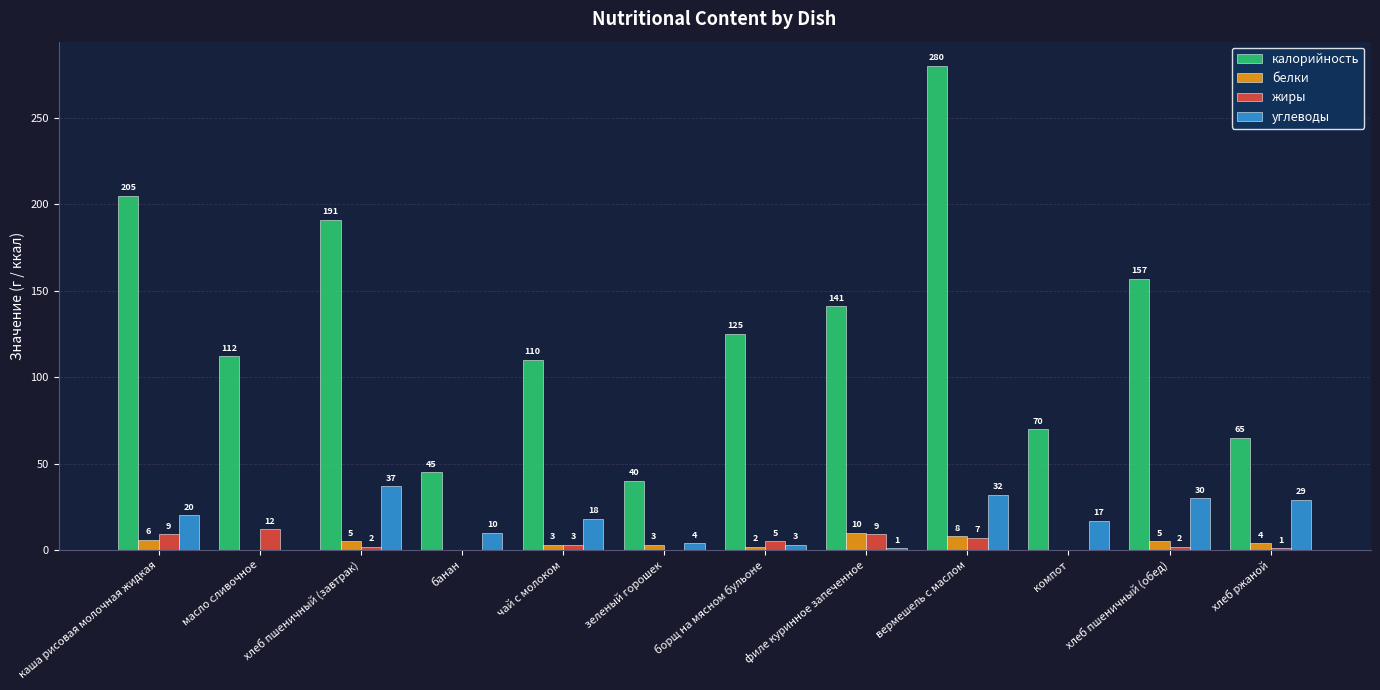

What is the sum of all калорийность values?

1541